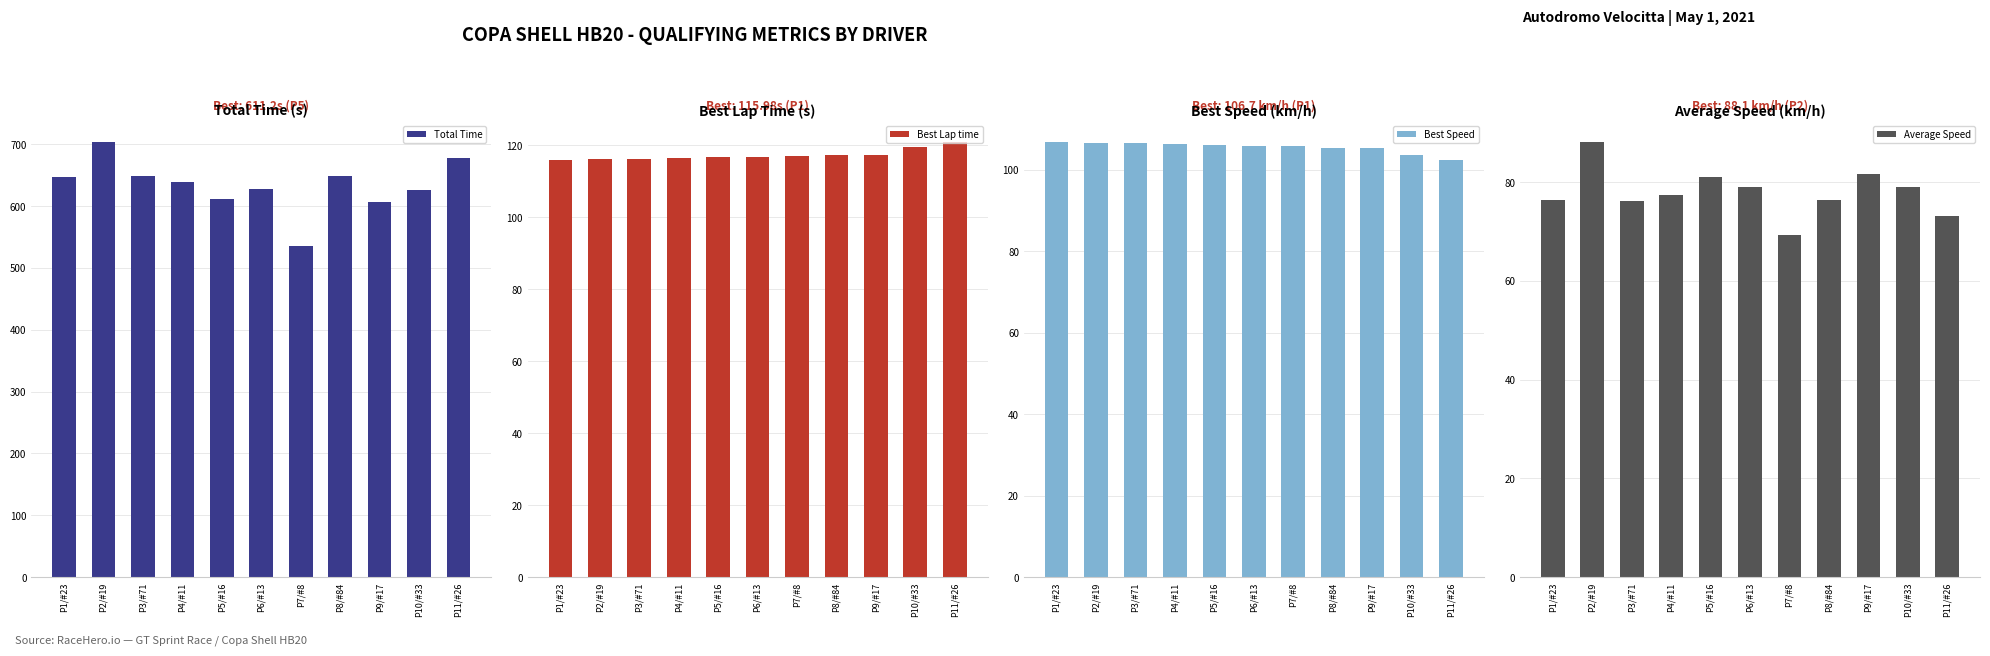

What position from the left is P7/#8?

7